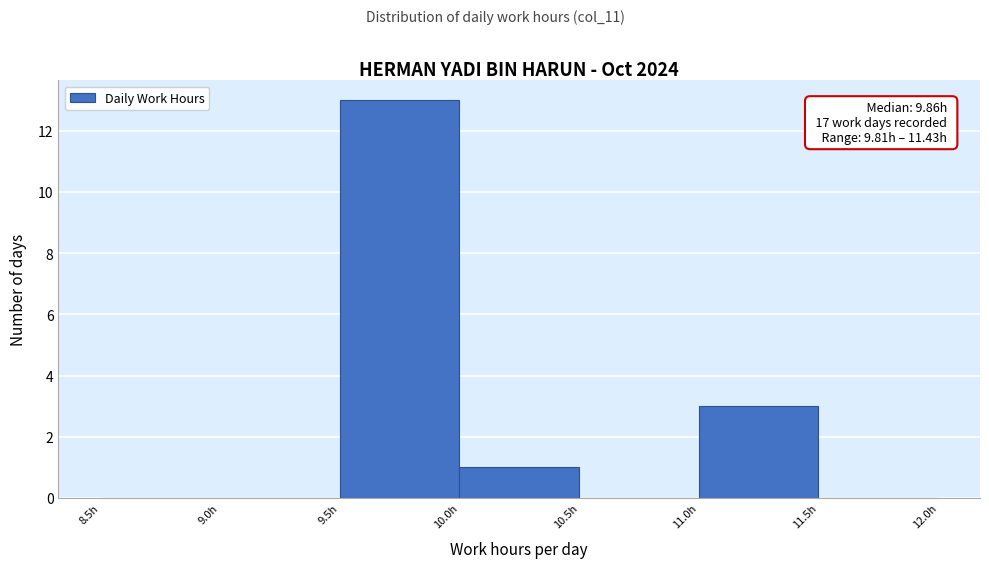

Which range on the x-axis has the tallest bar?

9.5 to 10.0